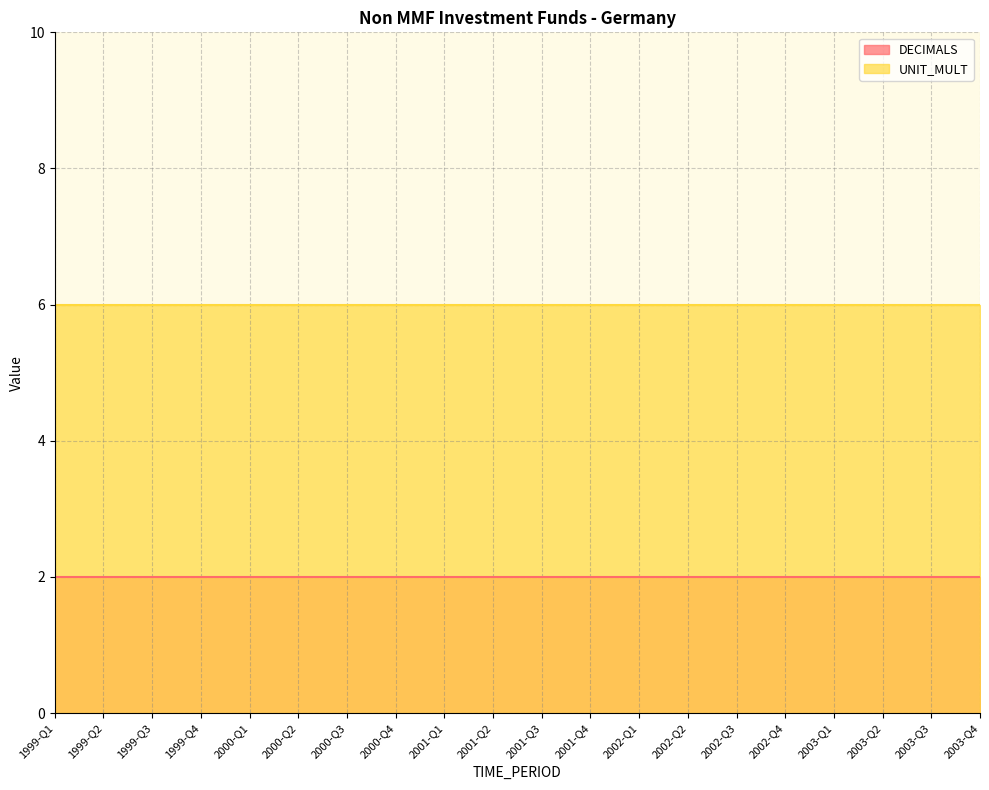

Which label corresponds to the smallest value in the chart?

1999-Q1